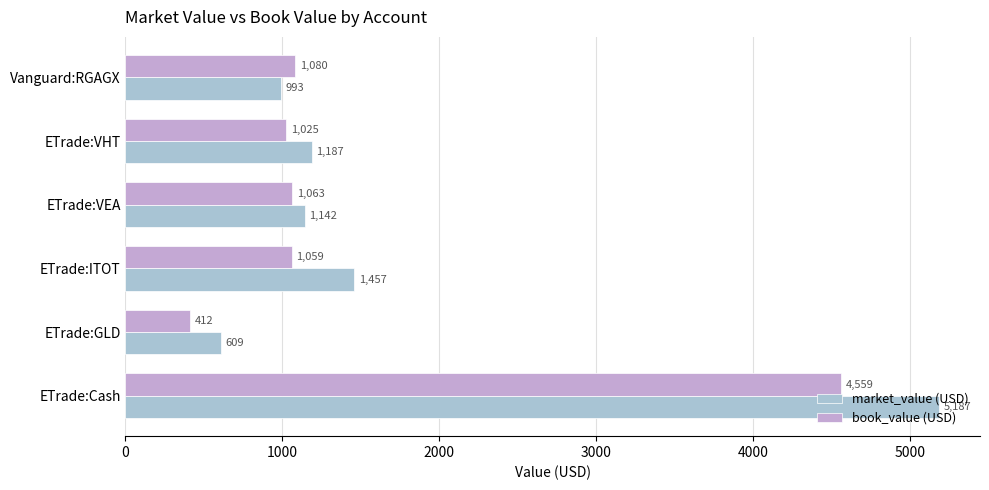

How many distinct data groups are displayed?

2